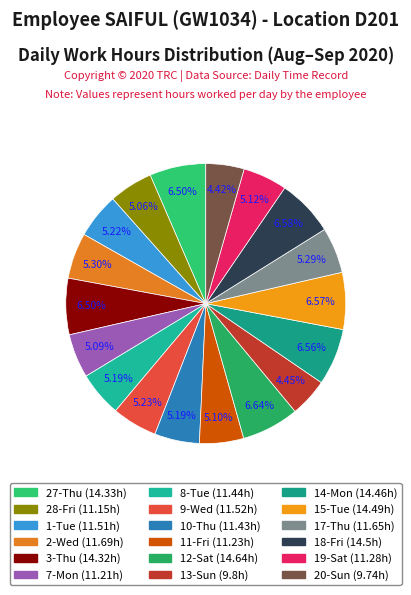

What portion of the pie excludes 15-Tue?

93.4%